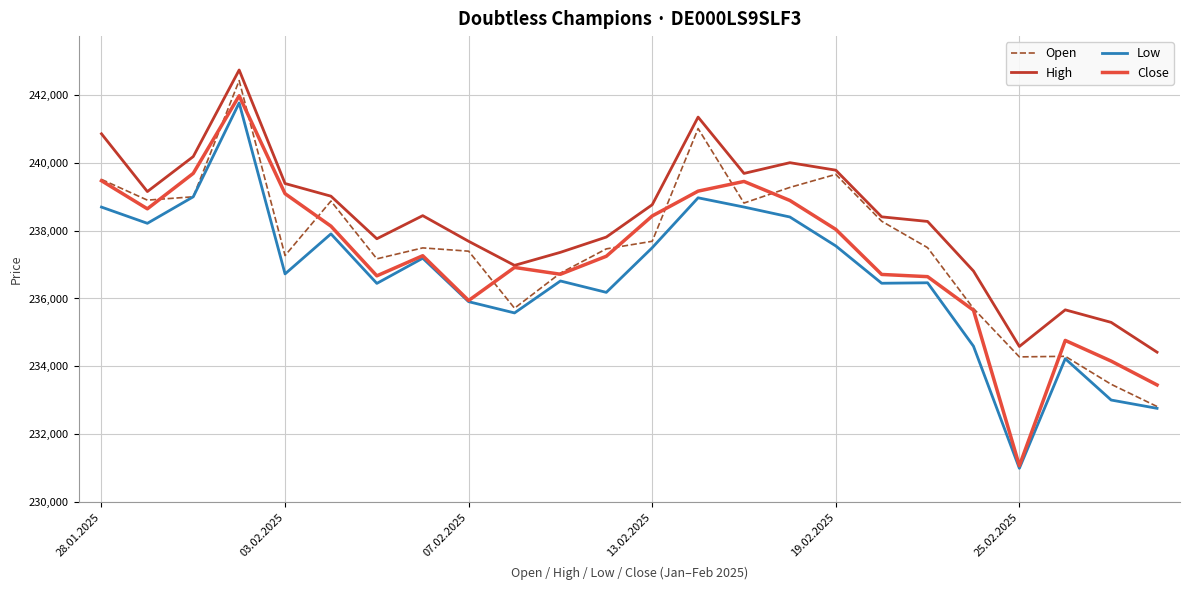

True or false: Low and High intersect in this chart.

False